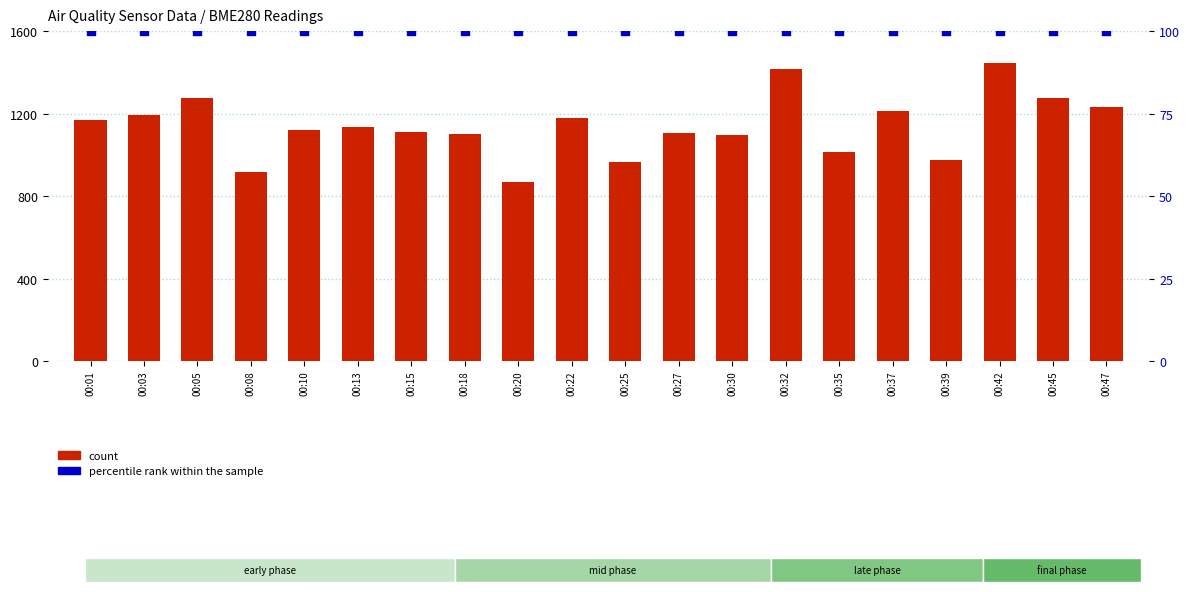

At which category is the sum across all series the highest?

00:42